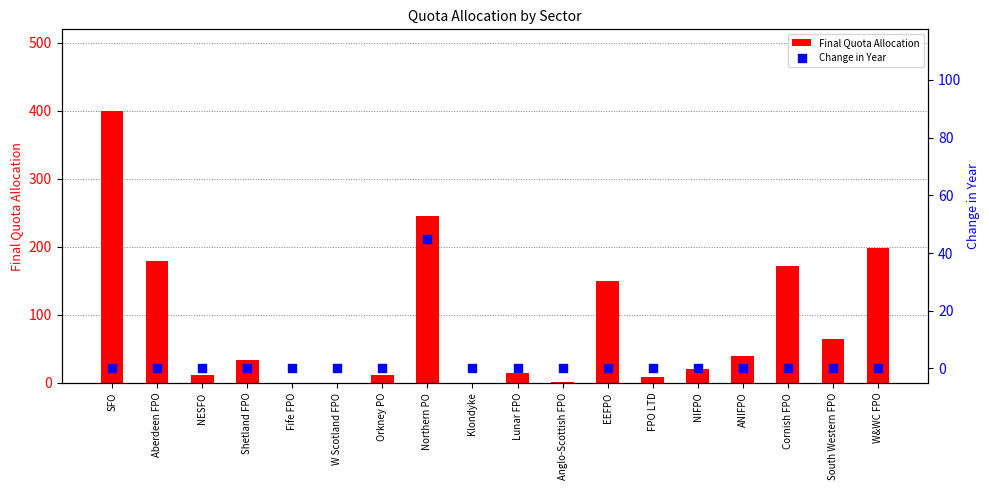

What are all the series names shown in the legend?

Final Quota Allocation, Change in Year